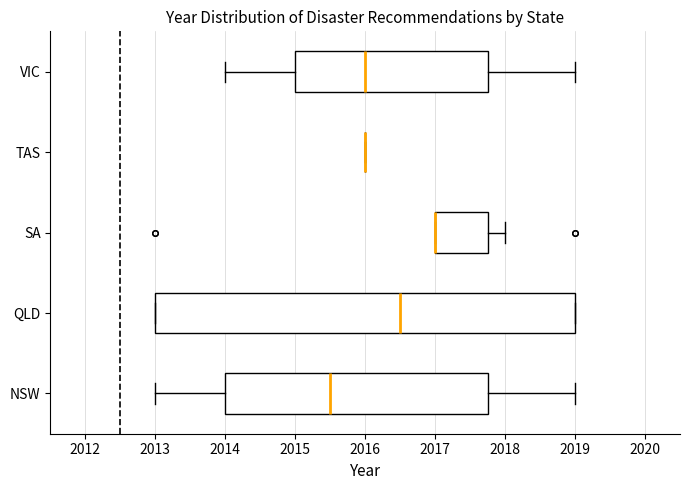

Reading bottom to top, read every box against the x-axis: the position of its median line, the range the box covers, and the ends of its whiskers. The values are not printed on the chart, so give them approximately, as read against the axis.

NSW: median 2015.5, box 2014.0 to 2017.8, whiskers 2013.0 to 2019.0
QLD: median 2016.5, box 2013.0 to 2019.0, whiskers 2013.0 to 2019.0
SA: median 2017.0 (drawn on the box's left edge), box 2017.0 to 2017.8, whiskers 2017.0 to 2018.0
TAS: box collapsed to a line at 2016.0, whiskers 2016.0 to 2016.0
VIC: median 2016.0, box 2015.0 to 2017.8, whiskers 2014.0 to 2019.0